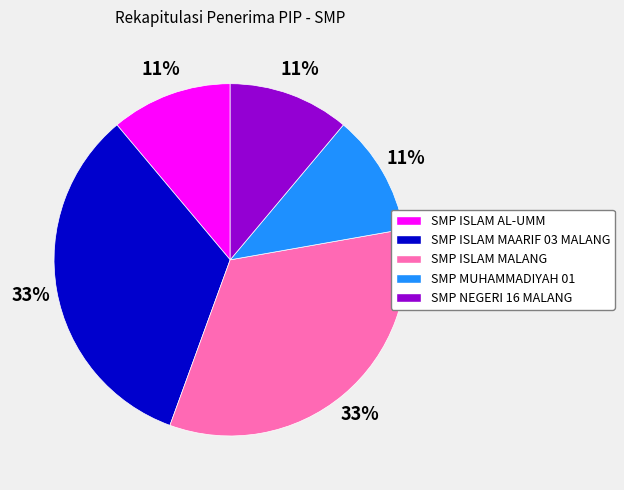

How many segments does this pie chart have?

5